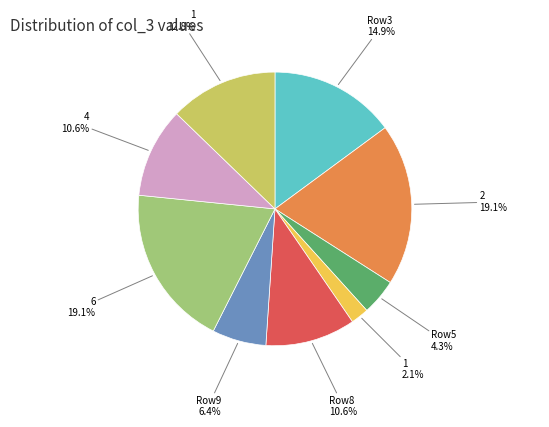

Does any single category account for the majority?

No